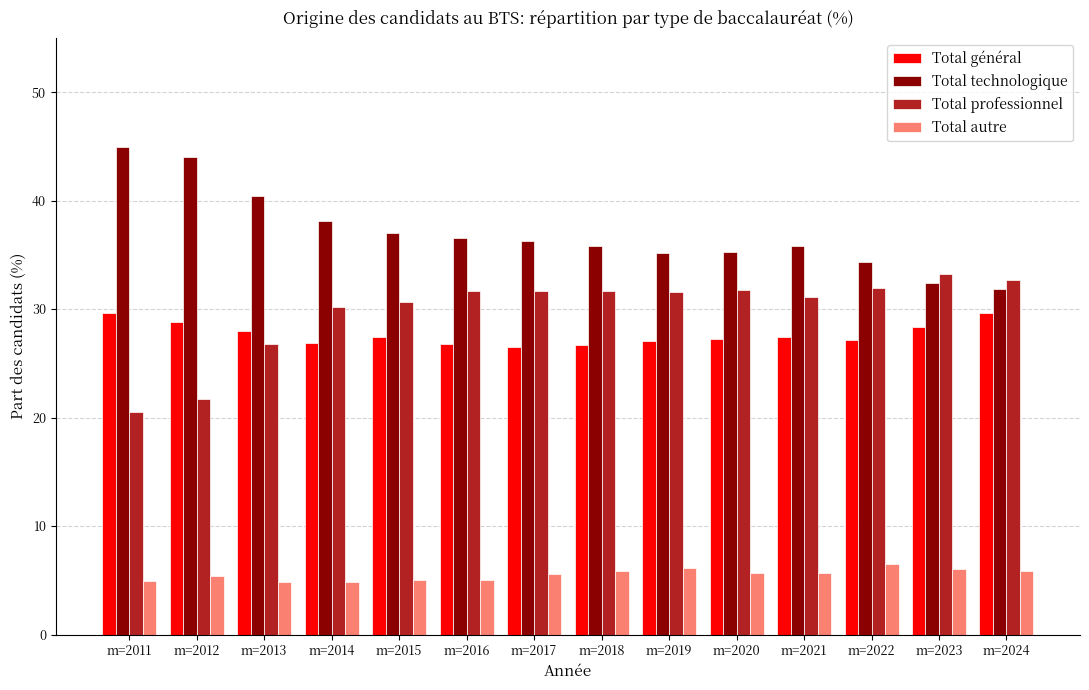

Which series has the largest total across all categories?

Total technologique